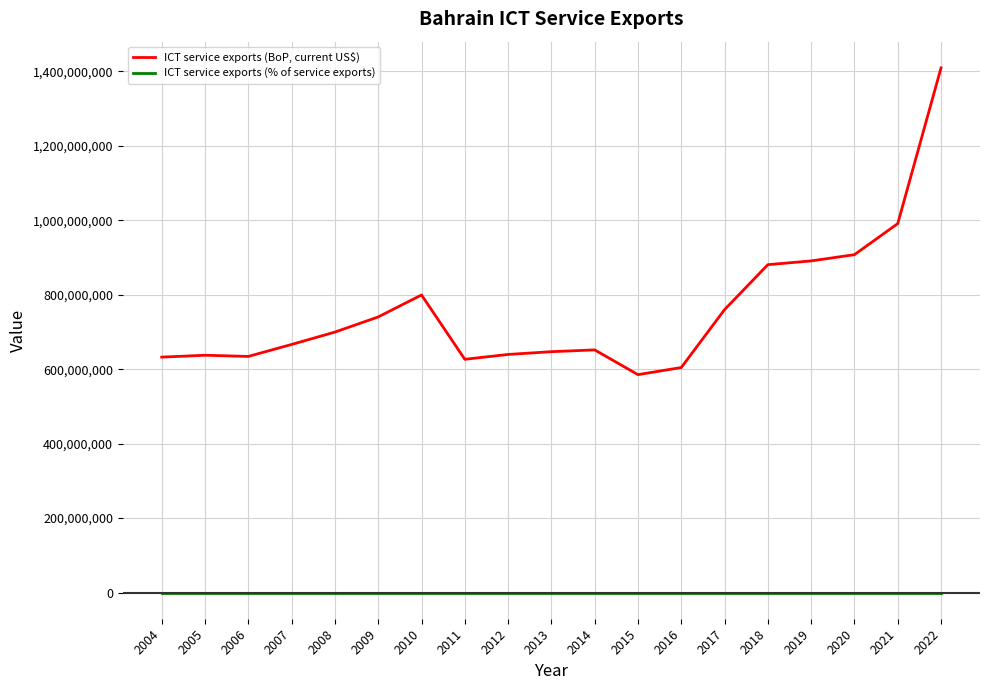

What is the greatest value displayed?

1409574468.1